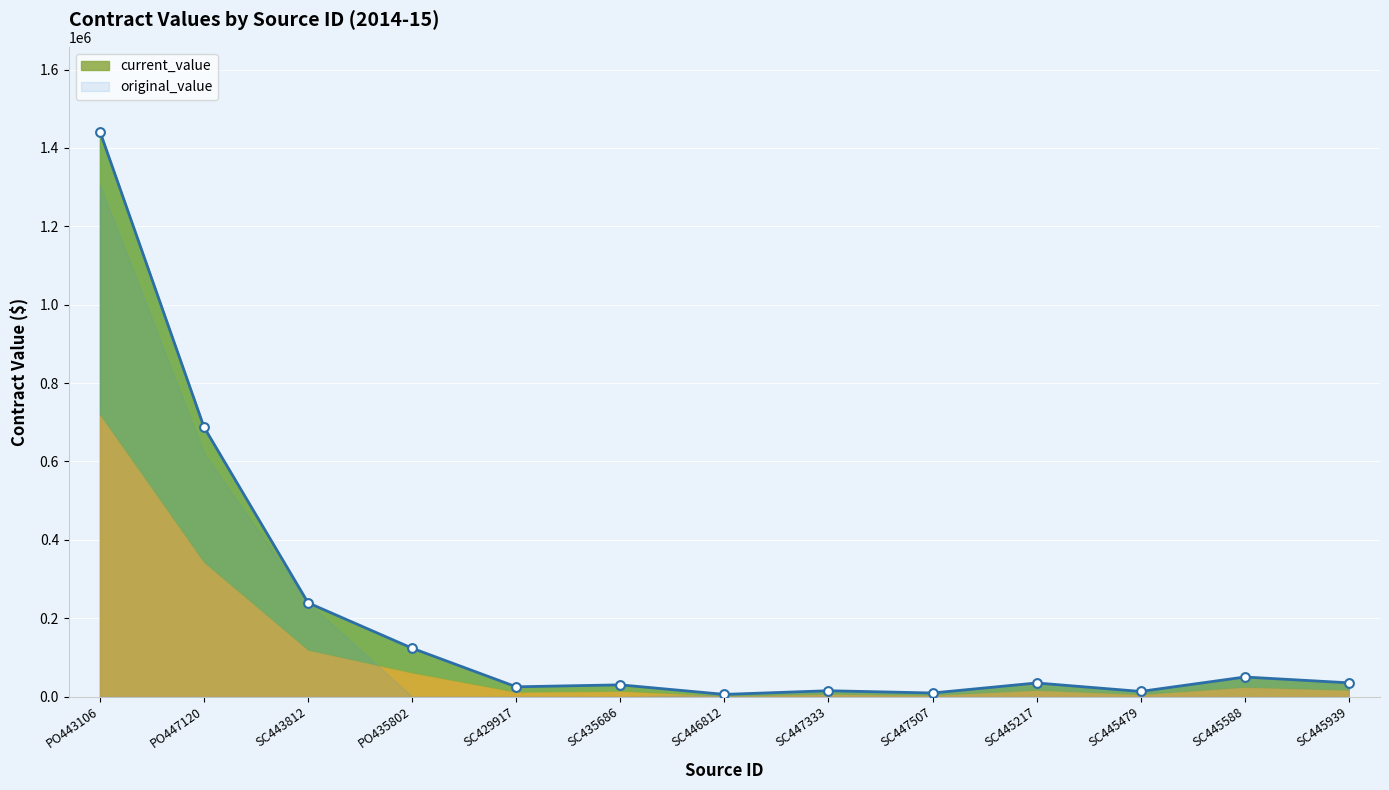

At which category is the sum across all series the highest?

PO443106